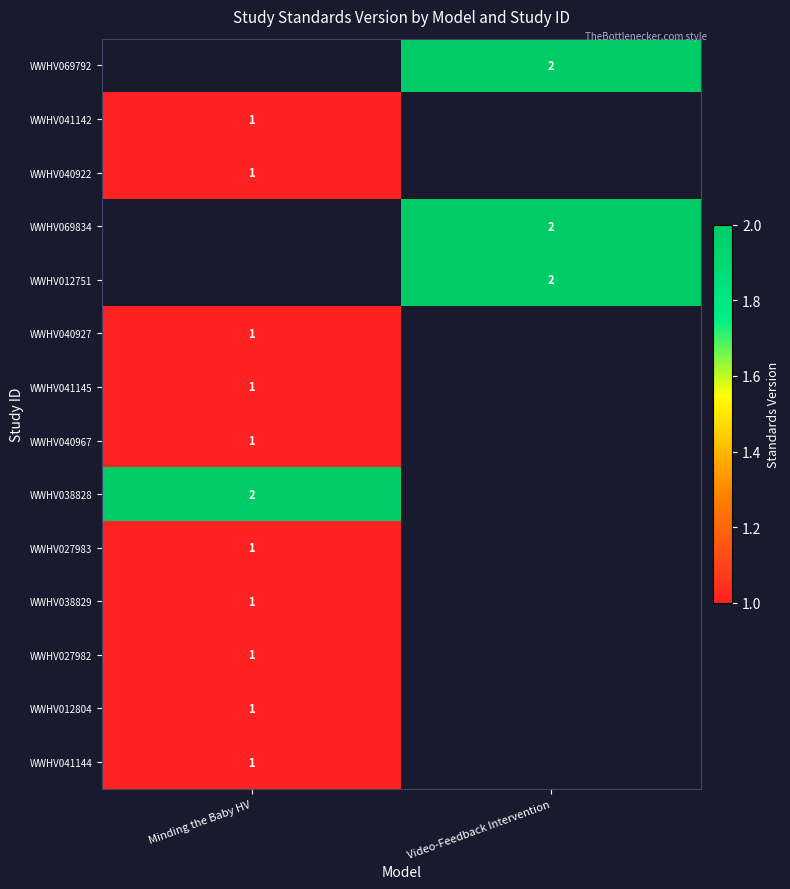

The WWHV041142 series shows 1 at Minding the Baby HV. True or false?

True